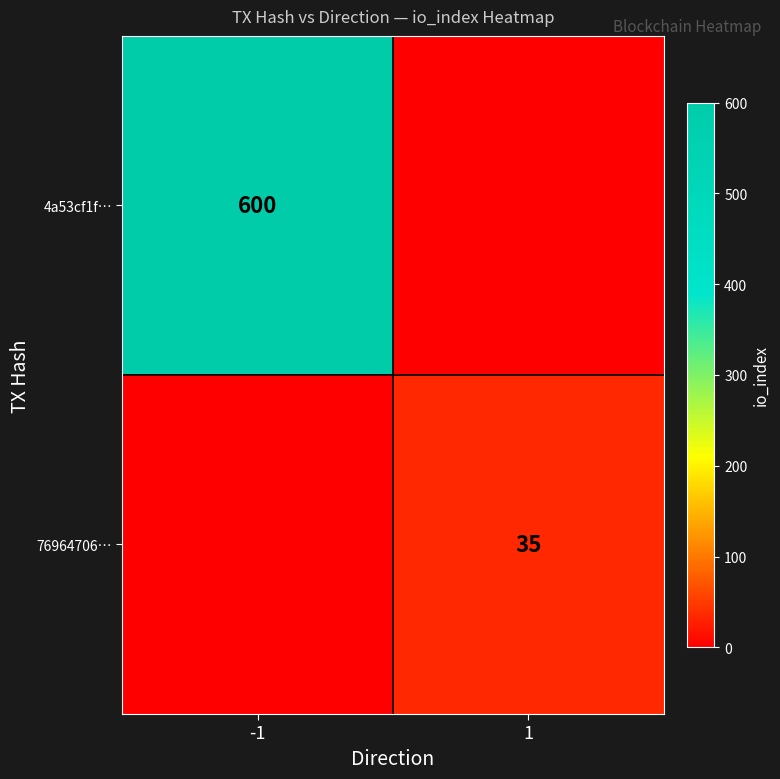

True or false: 4a53cf1f… has a value of 318 at -1.

False